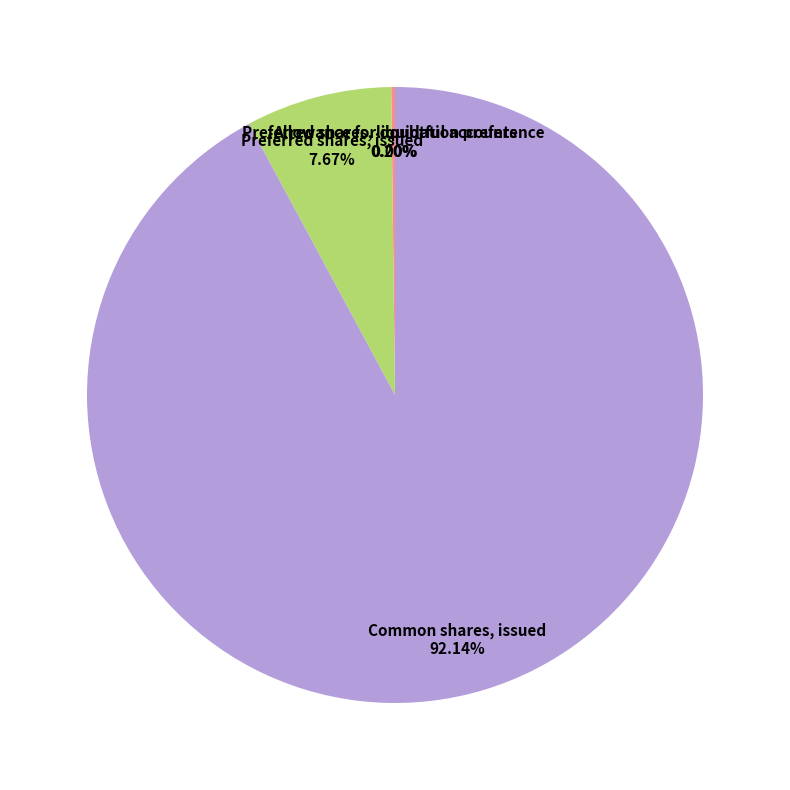

What is the majority slice?

Common shares, issued